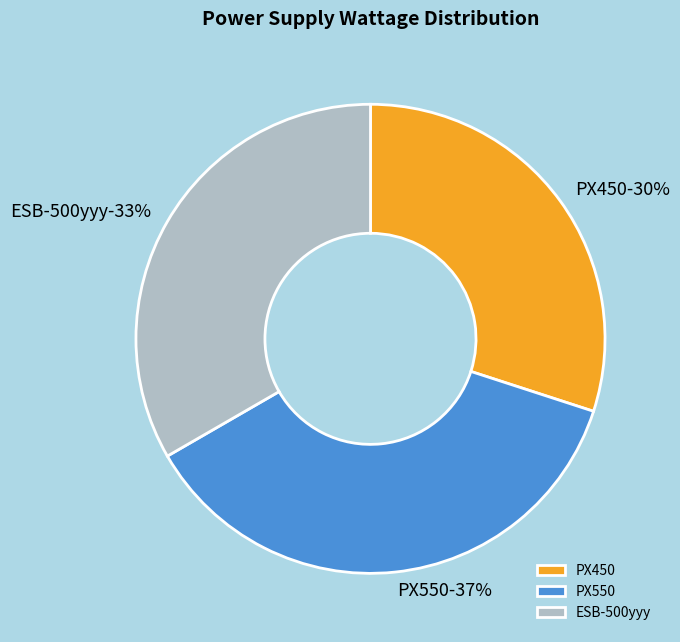

The ESB-500yyy slice represents 21% of the pie. True or false?

False